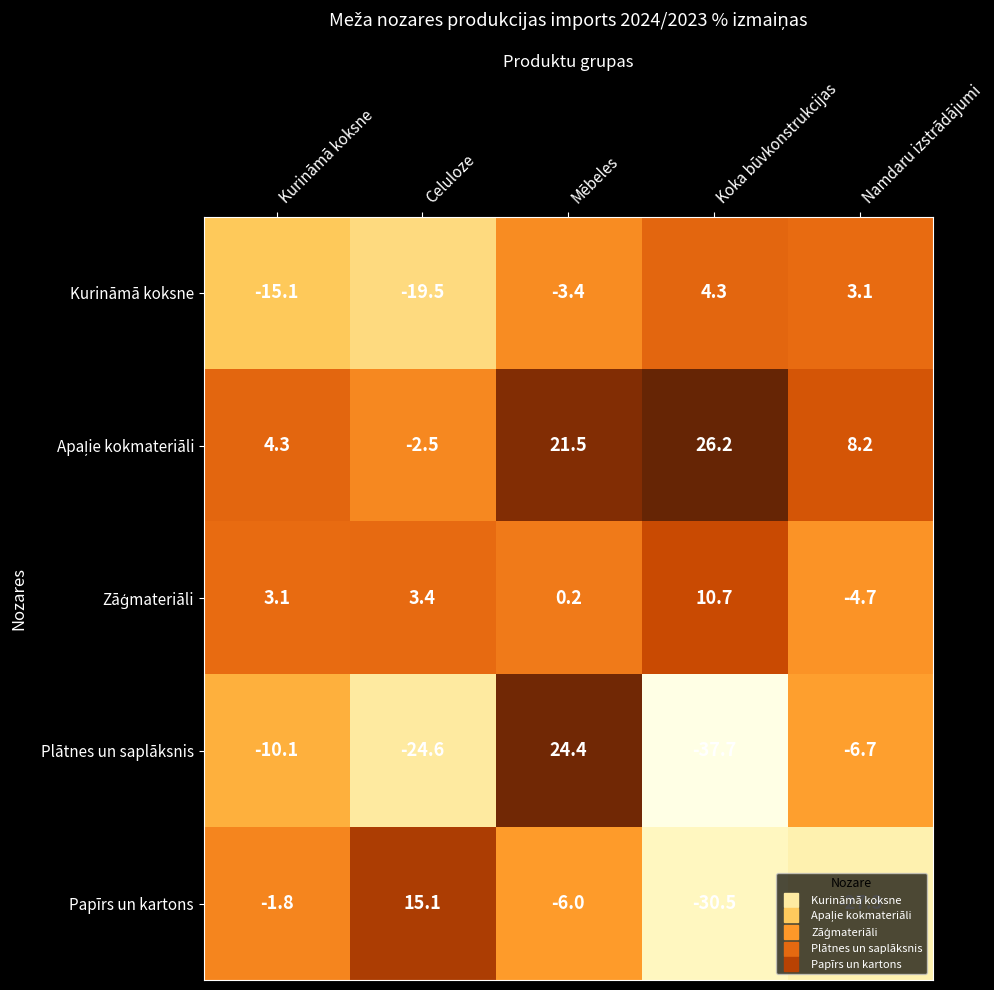

What is the minimum value shown in the chart?

-37.7